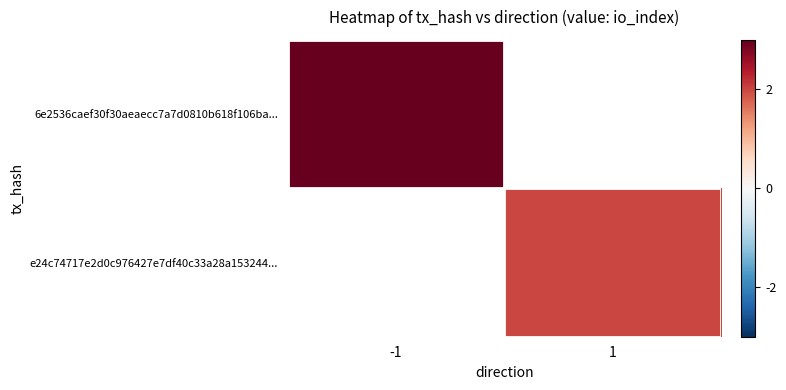

Which series has the widest spread of values?

6e2536caef30f30aeaecc7a7d0810b618f106ba...